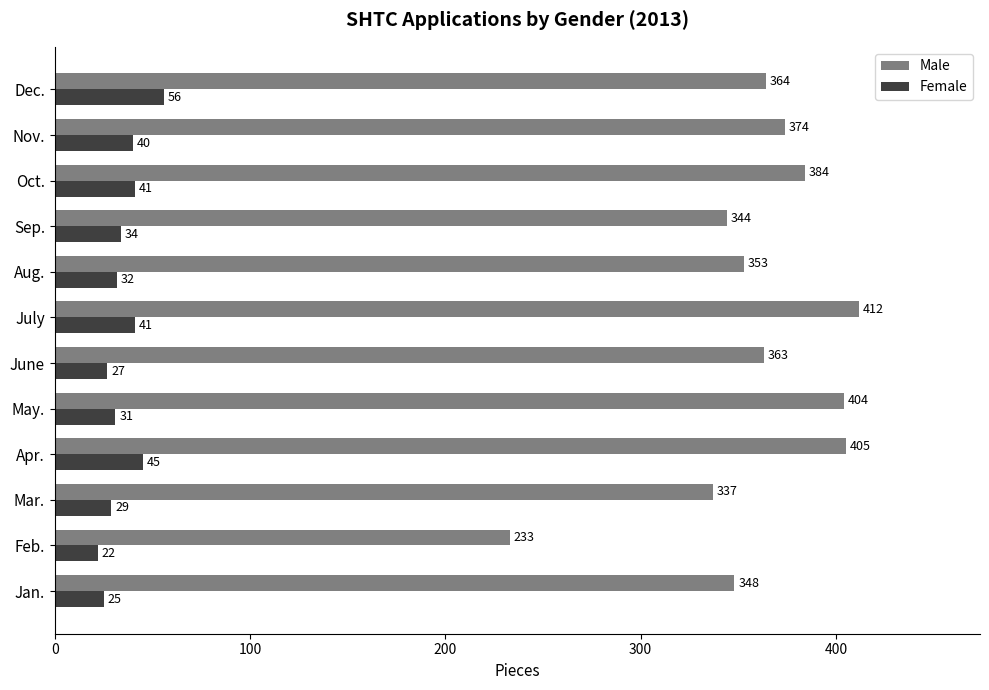

True or false: Male has a value of 87 at Apr..

False